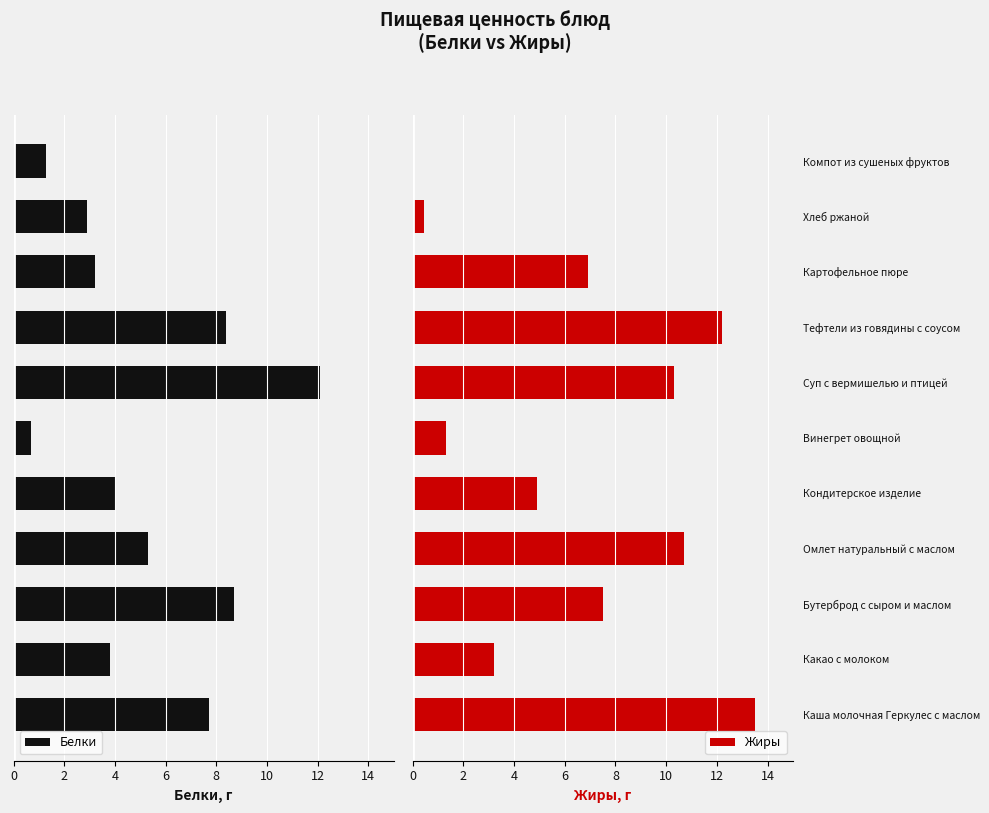

What is the sum of all Жиры values?

71.0